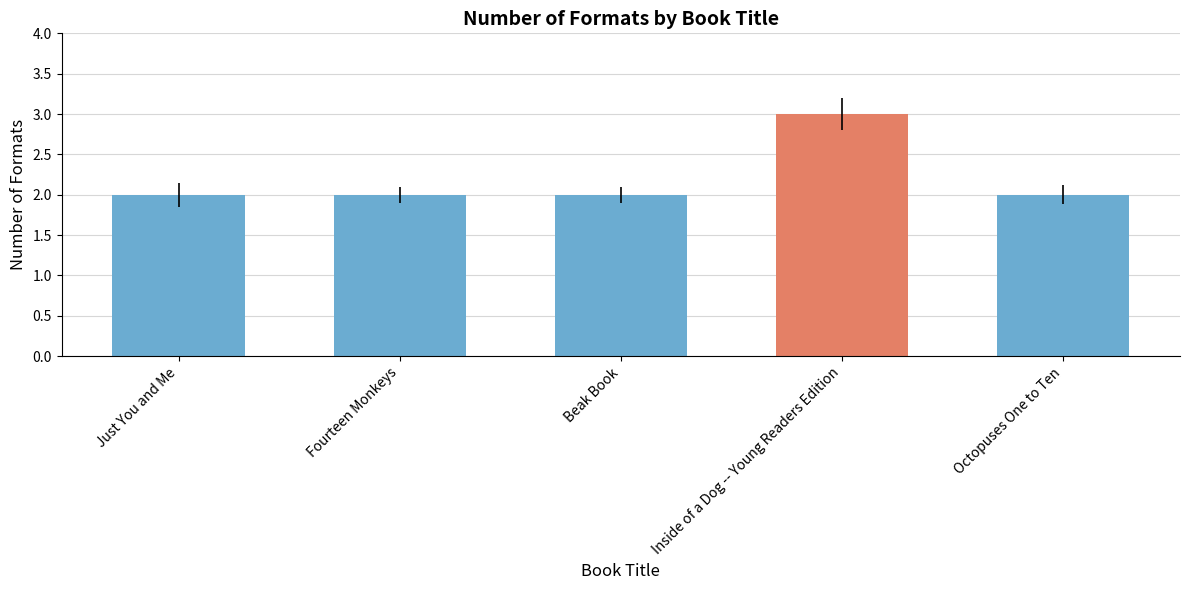

Reading right to left, what are all the values shown in this chart?

2	3	2	2	2